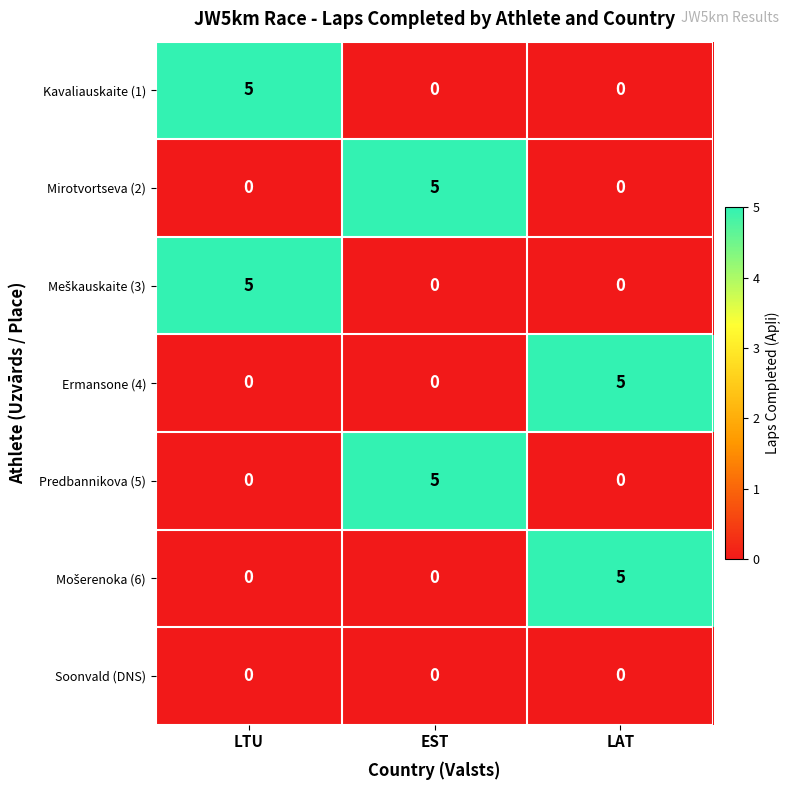

The value of Ermansone (4) at EST is 0. True or false?

True